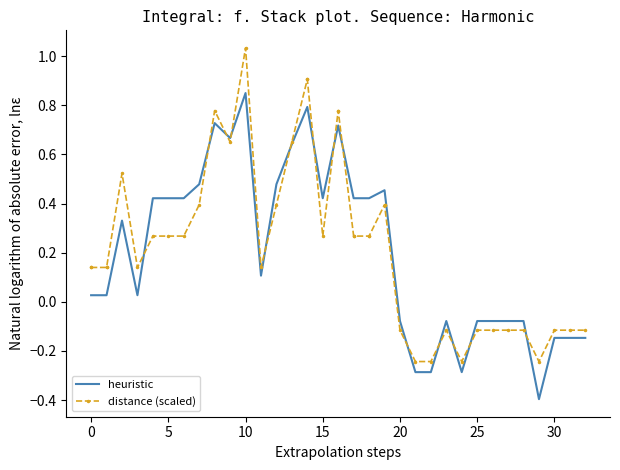

How many lines are shown in the chart?

2